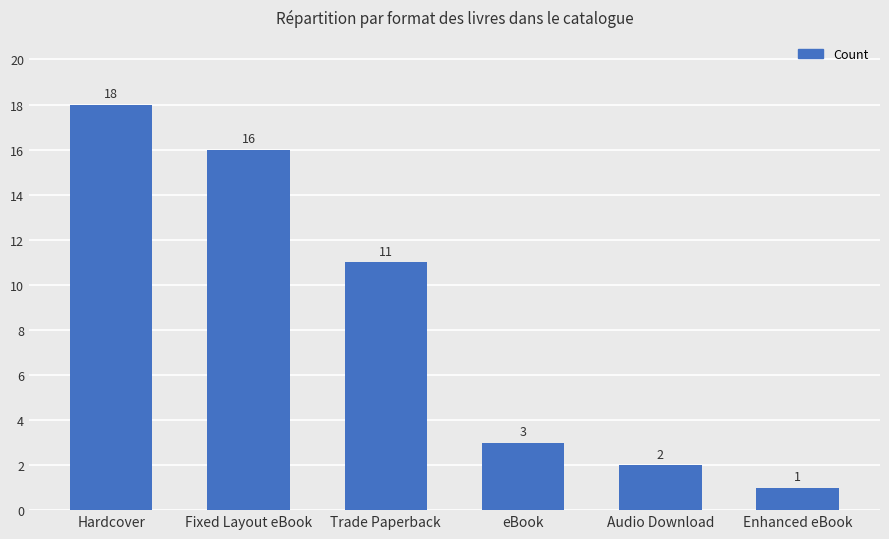

What is the difference between the second highest and minimum values?

15